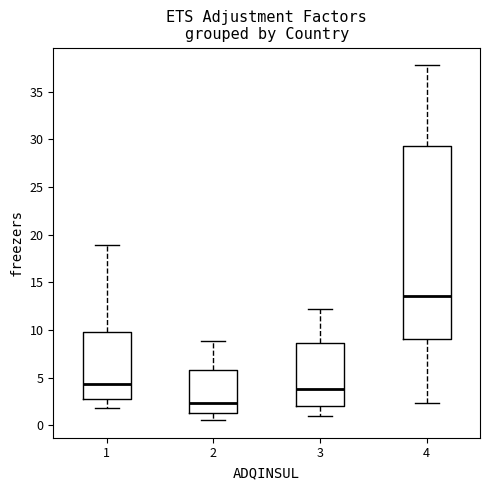

Which box's median line is the lowest?

2